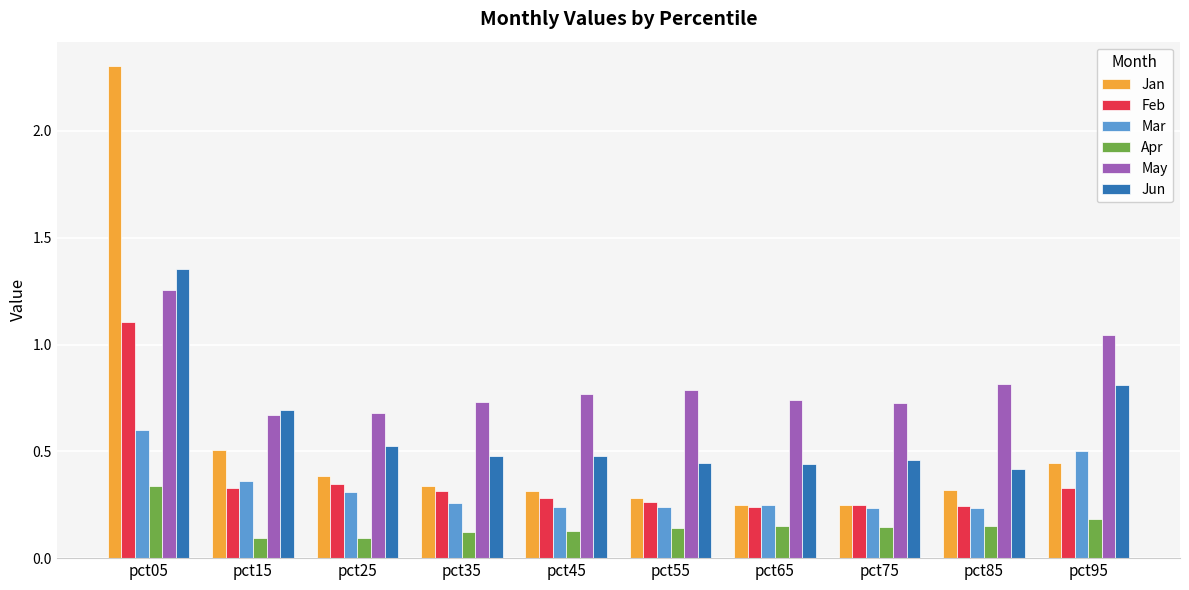

At how many categories does at least one series exceed 0?

10